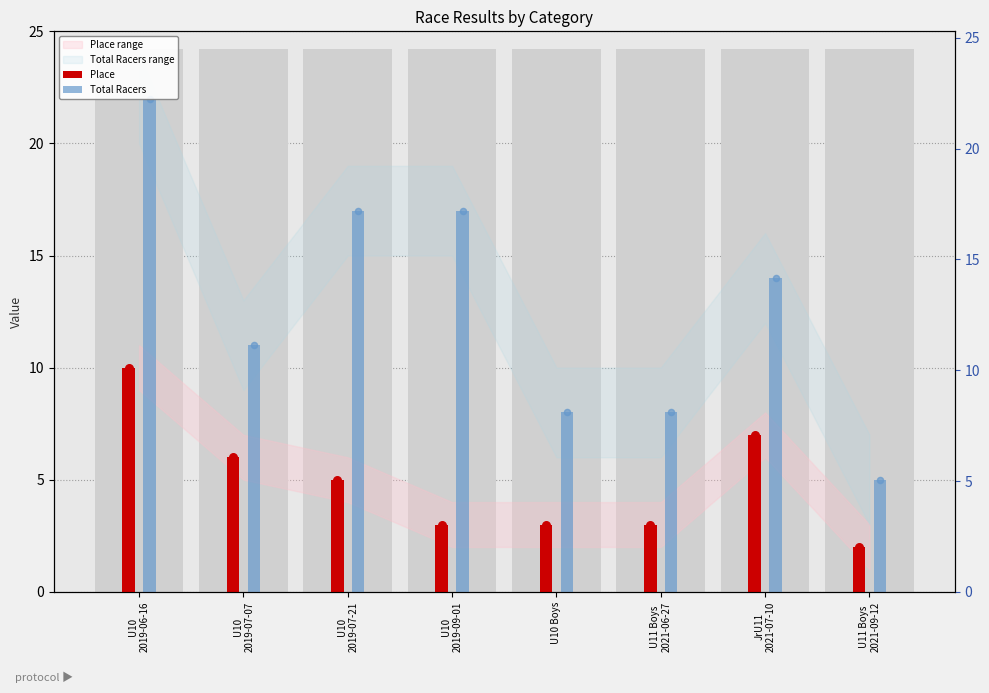

Which series contains the highest Y value?

Total Racers